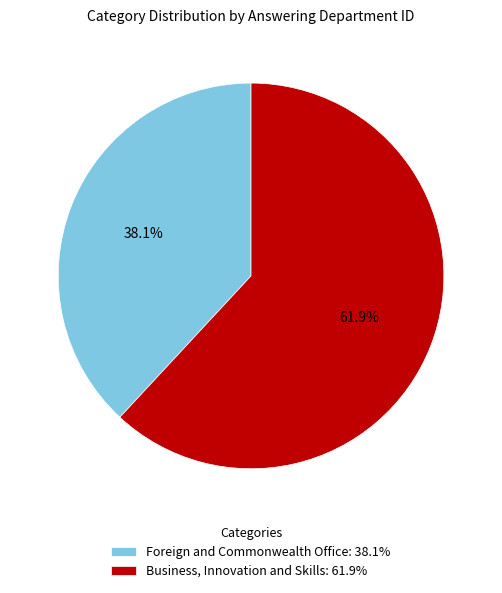

What percentage is the Business, Innovation and Skills slice, to the nearest percent?

62%